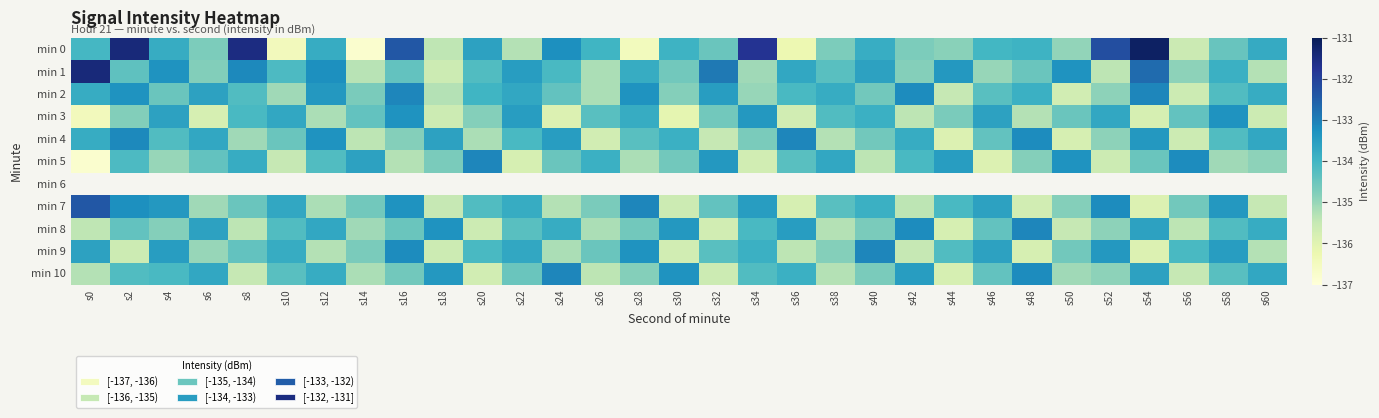

What is the sum of the min 9 values at s50 and s46?

-268.2